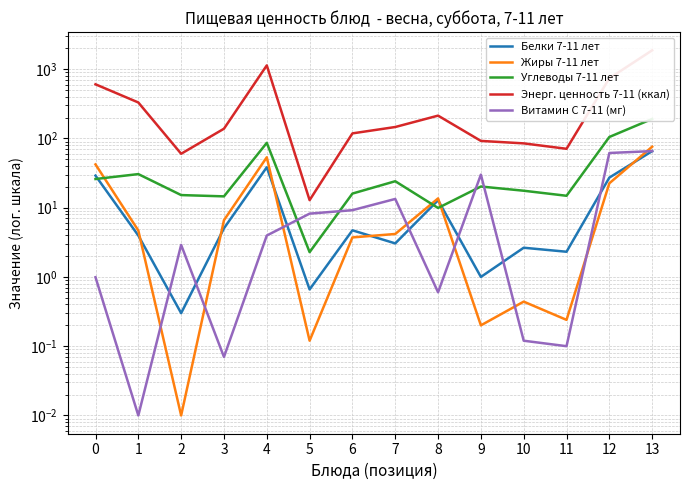

Reading right to left, what are all the values shown in this chart?

Белки 7-11 лет: 65.5	27.2	2.3	2.6	1.0	12.8	3.0	4.7	0.7	38.3	5.0	0.3	4.0	29.0
Жиры 7-11 лет: 75.9	22.5	0.2	0.4	0.2	13.6	4.2	3.7	0.1	53.4	6.6	0.0	4.7	42.1
Углеводы 7-11 лет: 191.1	104.8	14.8	17.6	20.2	9.9	24.1	16.0	2.3	86.2	14.6	15.2	30.5	25.9
Энерг. ценность 7-11 (ккал): 1870.0	737.8	70.8	84.8	92.0	213.2	146.1	118.2	12.8	1132.2	138.0	60.0	330.1	604.0
Витамин С 7-11 (мг): 65.5	61.6	0.1	0.1	30.0	0.6	13.4	9.2	8.2	4.0	0.1	2.9	0.0	1.0